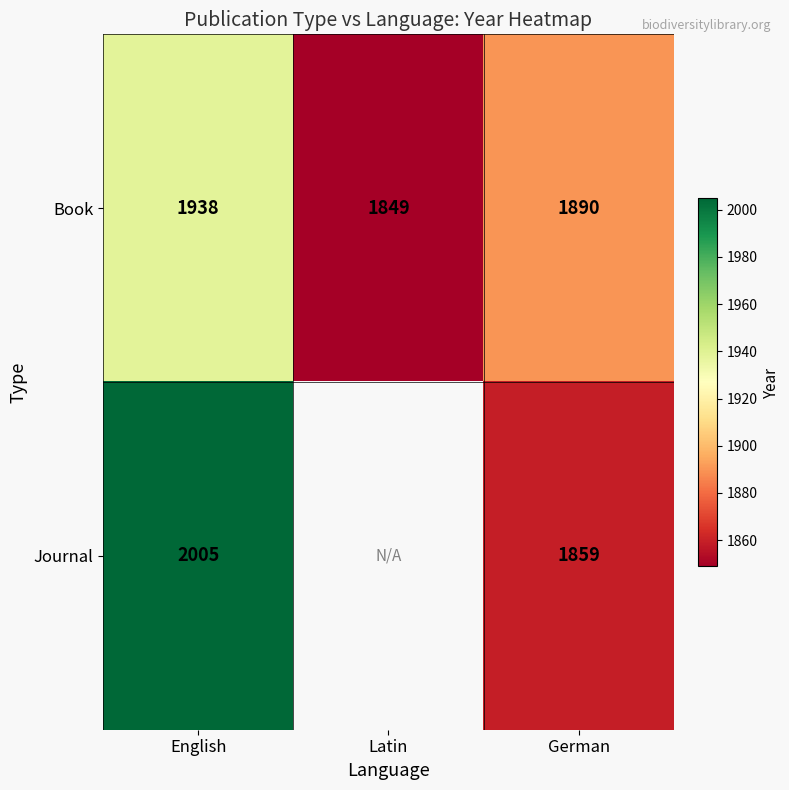

Count the Book values in the range 1849 to 1938.

3